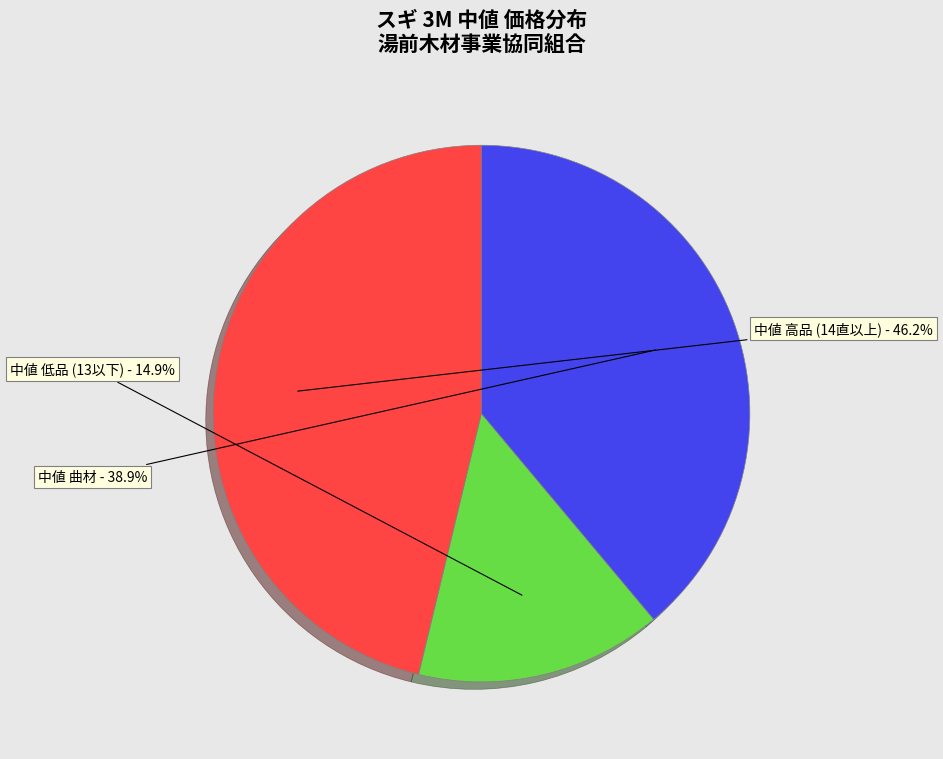

Does any single category account for the majority?

No